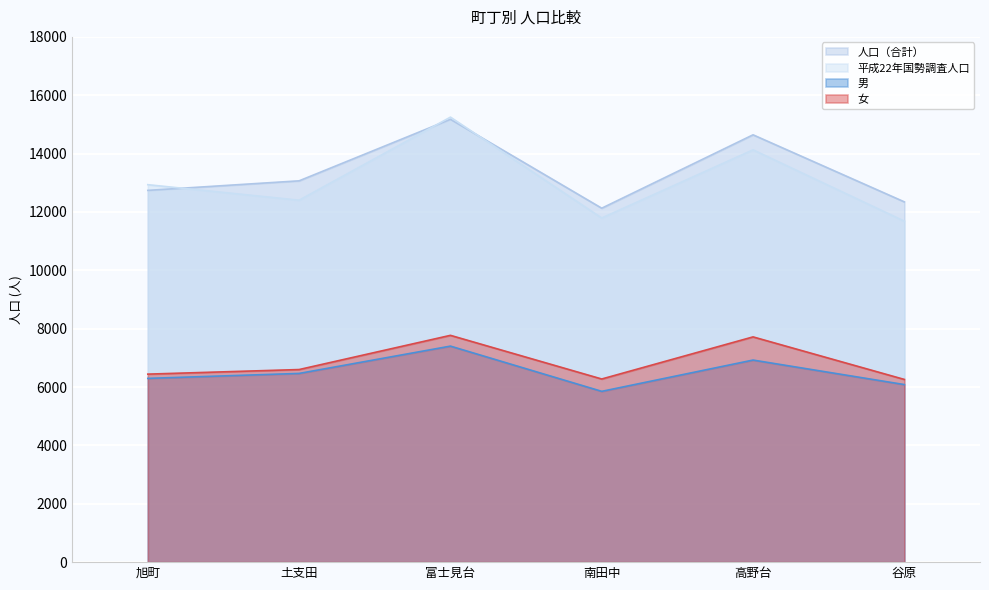

Which series has the widest spread of values?

平成22年国勢調査人口